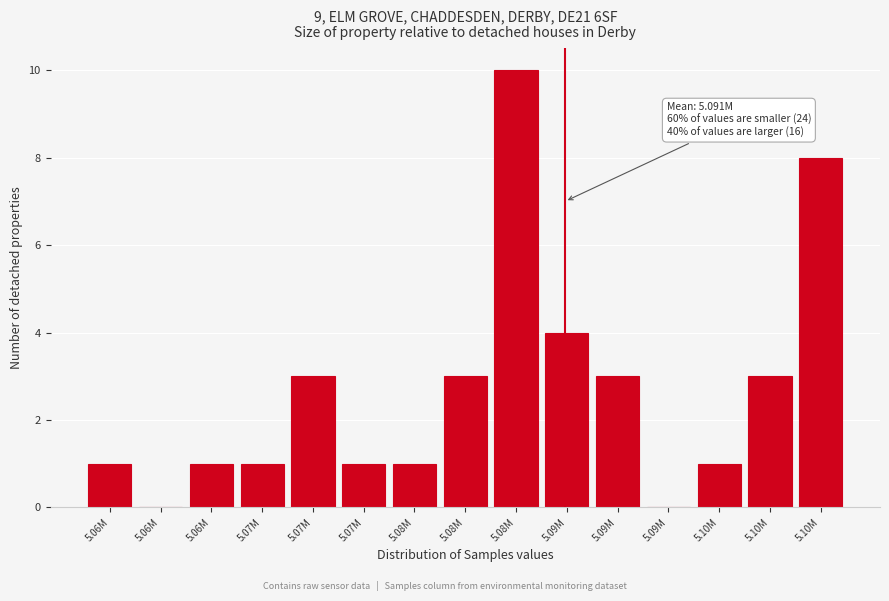

How many categories are shown in the chart?

15